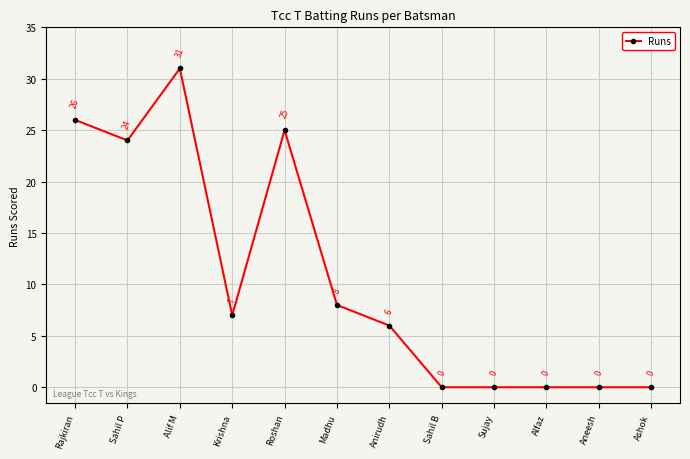

Which label corresponds to the largest value in the chart?

Alif M